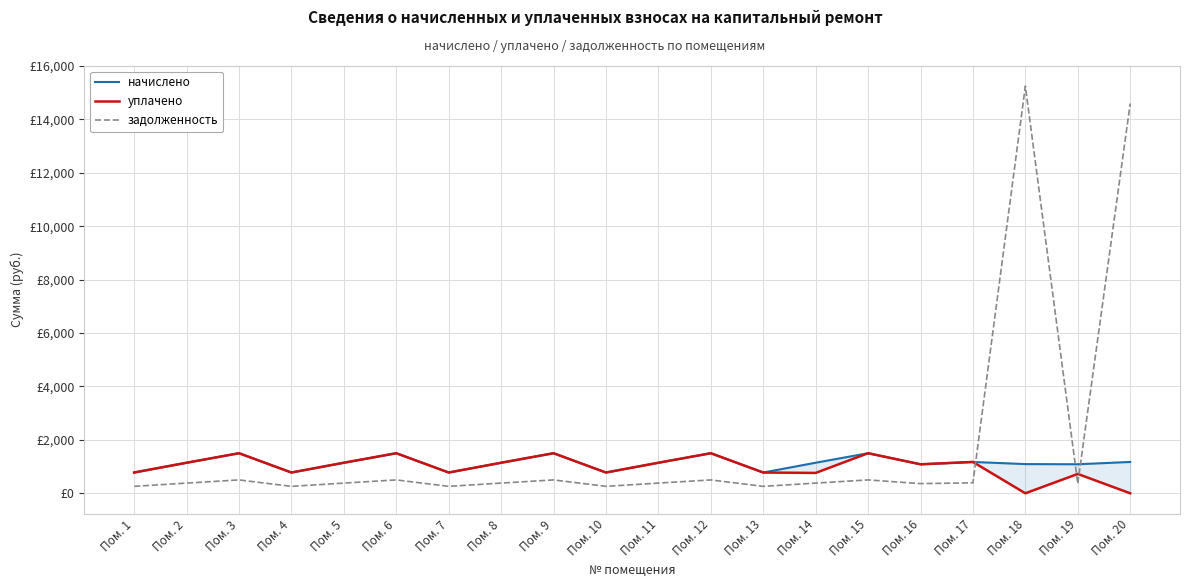

How many intersections are there between задолженность and уплачено?

3